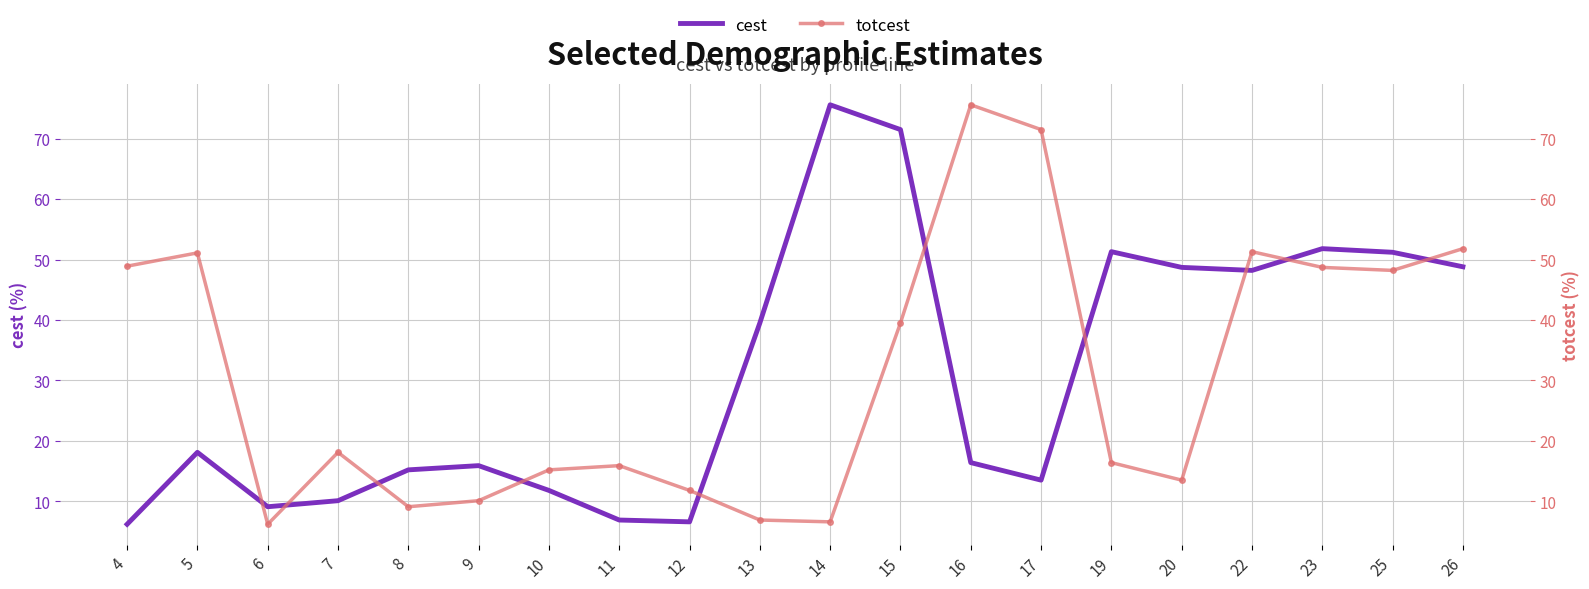

Which series ends up on top after the final intersection of cest and totcest?

totcest